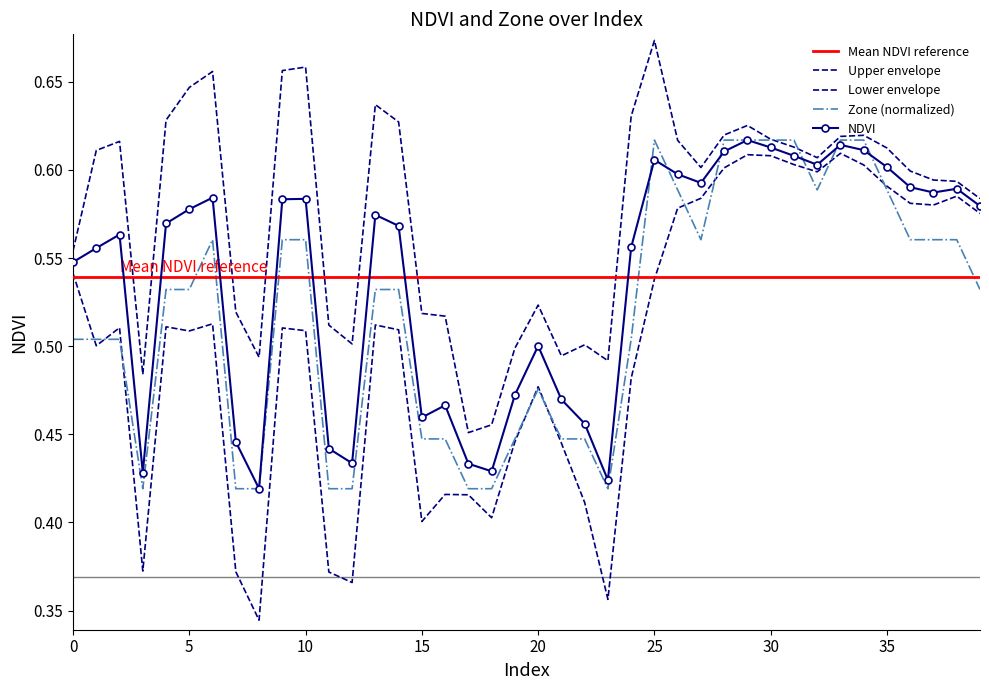

What is the lowest value of the Zone series?

0.4